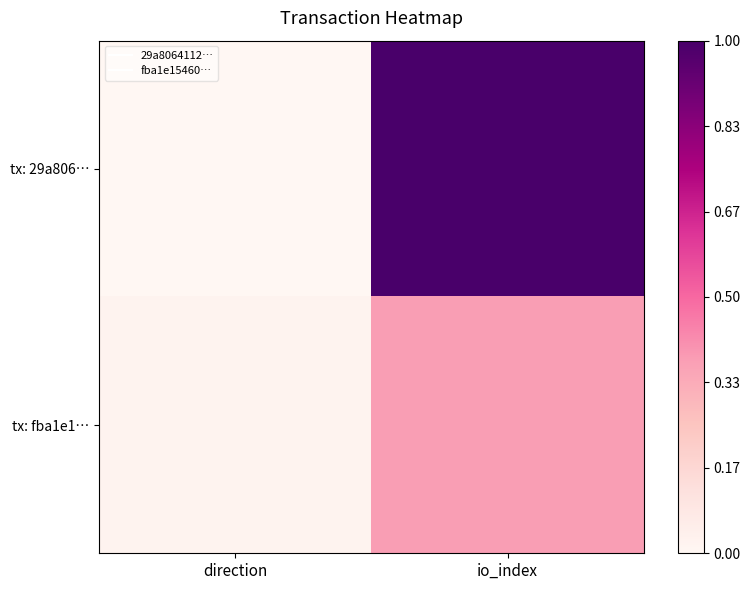

Count the number of data series in this chart.

2